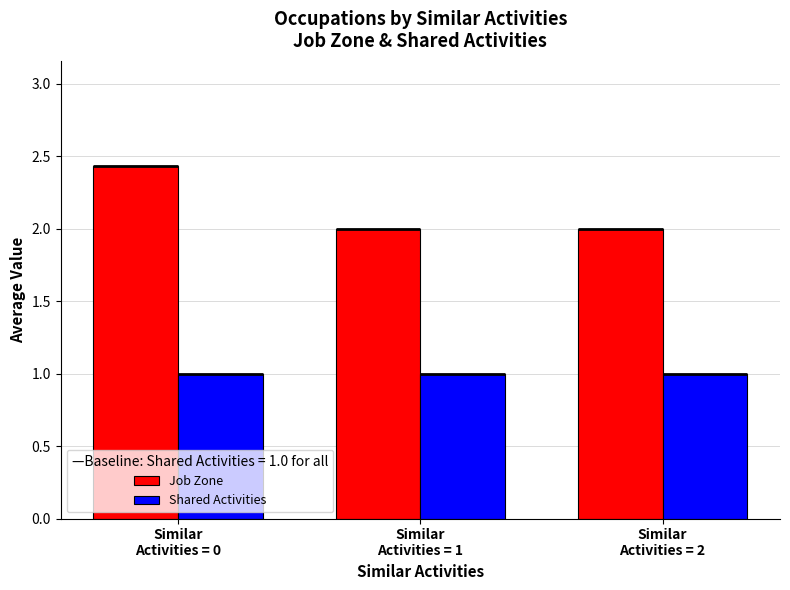

What is the sum of the Job Zone values at Similar
Activities = 0 and Similar
Activities = 1?

4.4